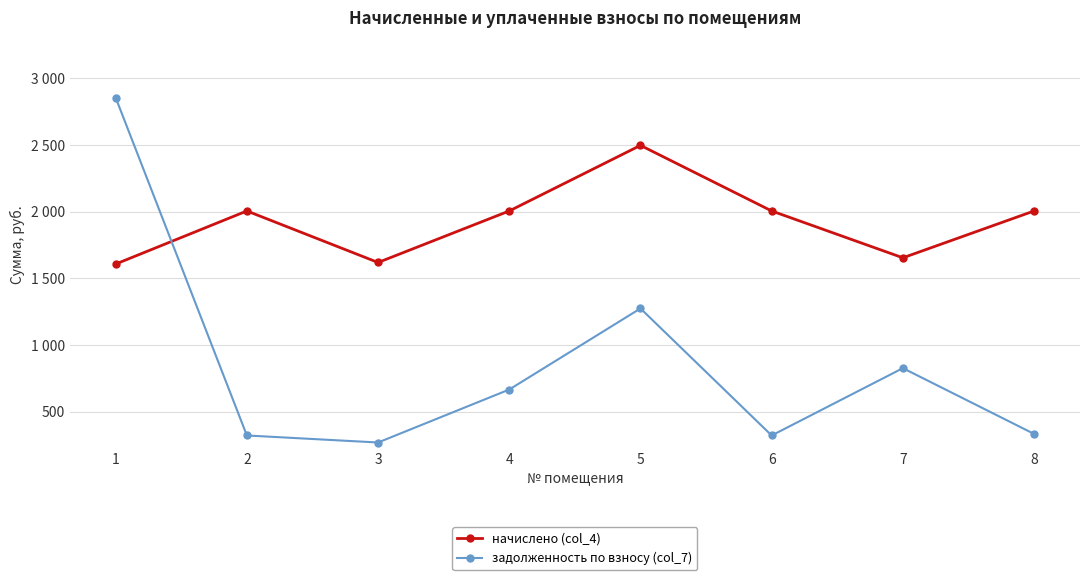

Which series has the largest range (max minus min)?

задолженность по взносу (col_7)